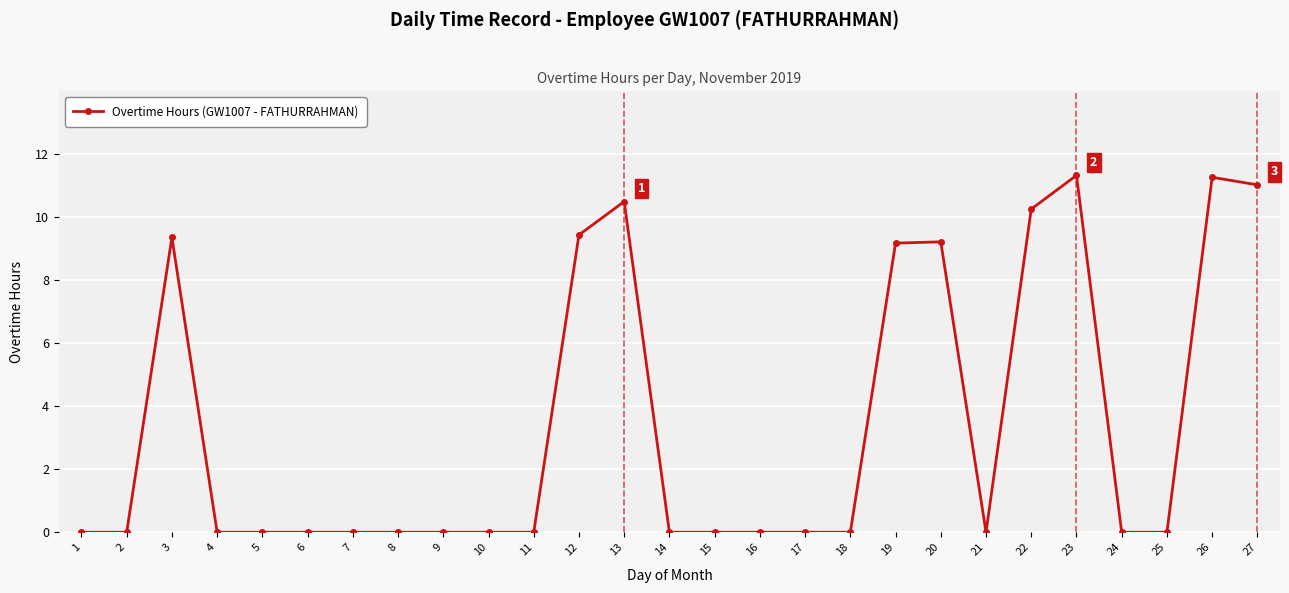

Where is the first local maximum?

3